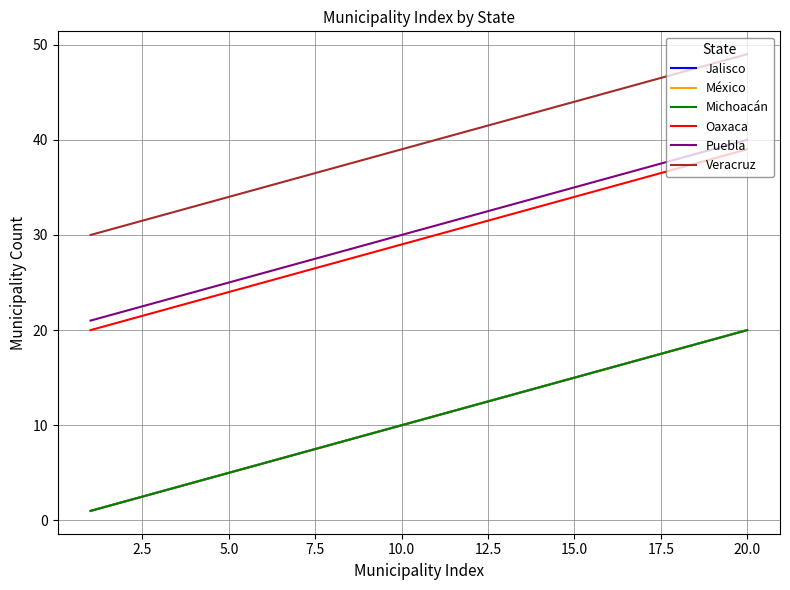

Does the chart have visible grid lines?

Yes